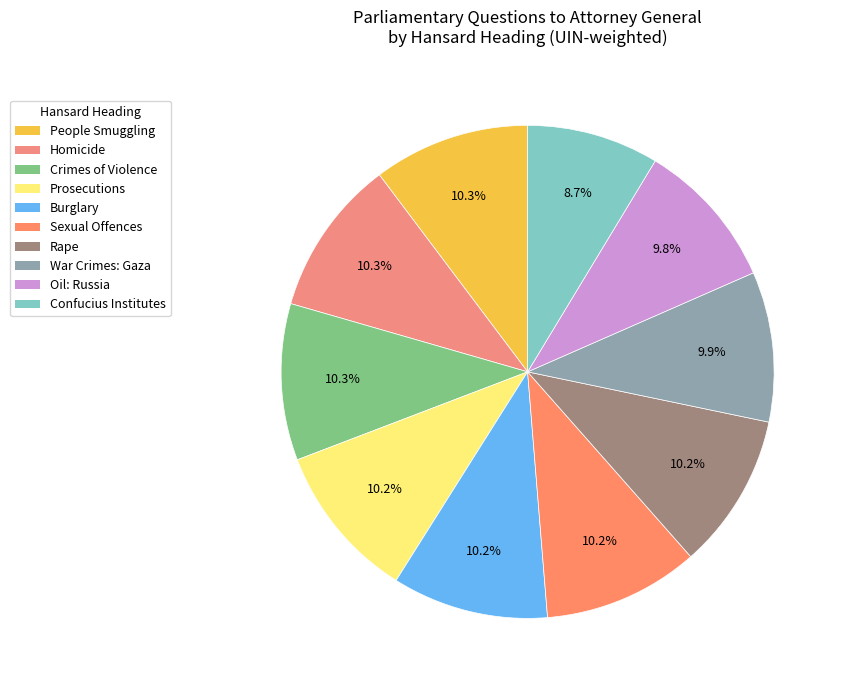

How many slices are in this pie chart?

10